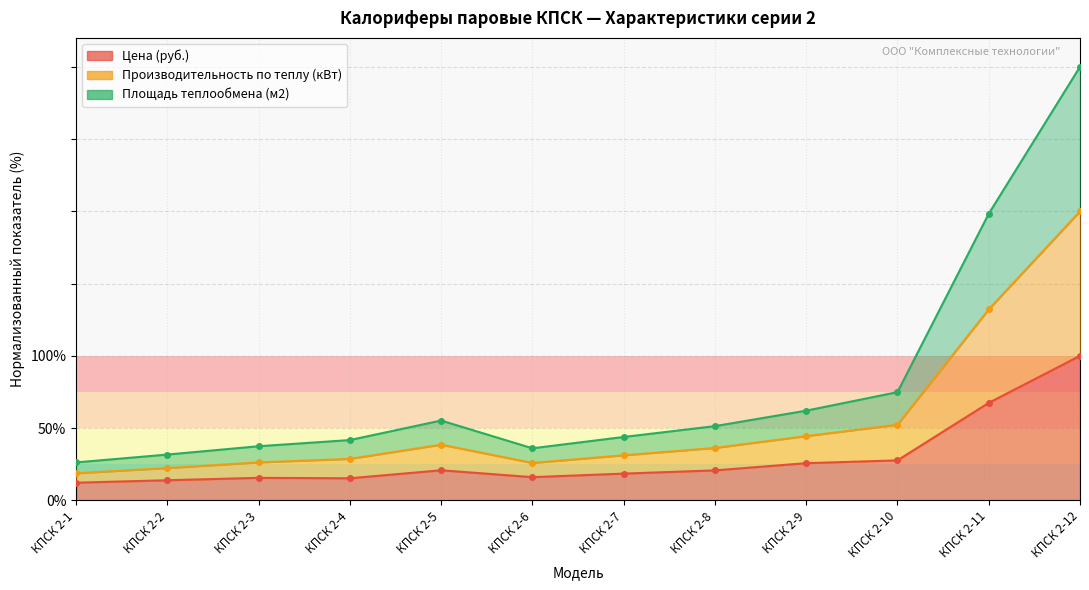

True or false: Площадь теплообмена (м2) and Производительность по теплу (кВт) intersect in this chart.

False